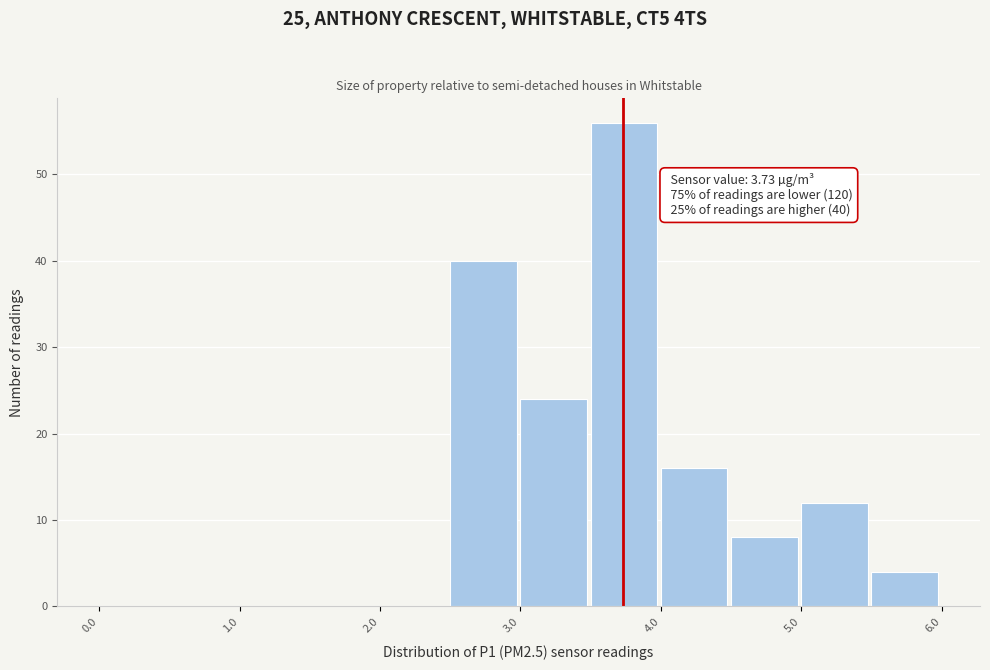

Over which range of the x-axis is the bar tallest?

3.5 to 4.0